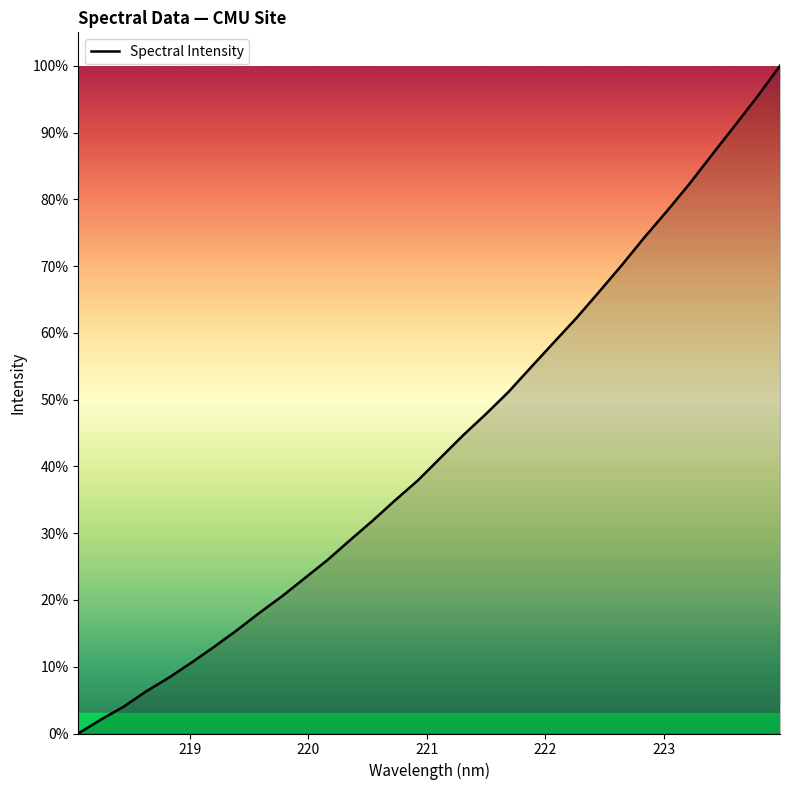

What is the difference between the maximum and minimum values?

100.0